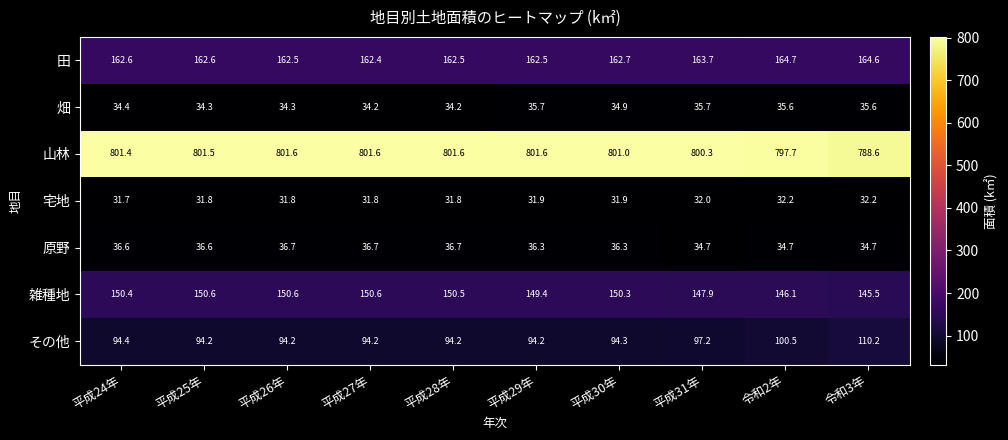

What is the sum of the その他 values at 令和2年 and 平成25年?

194.7